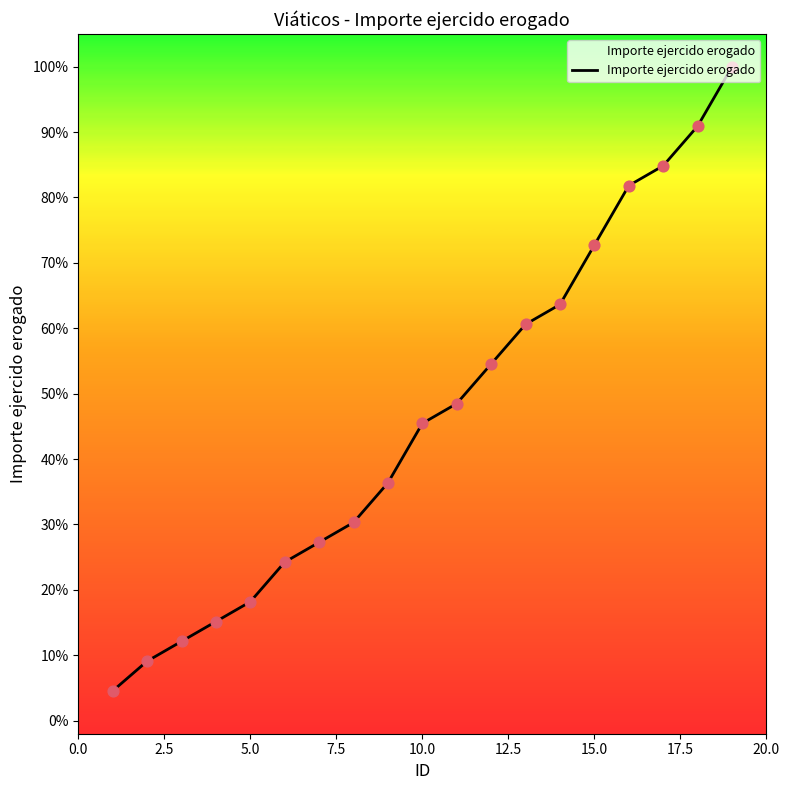

What is the minimum value shown in the chart?

4.5